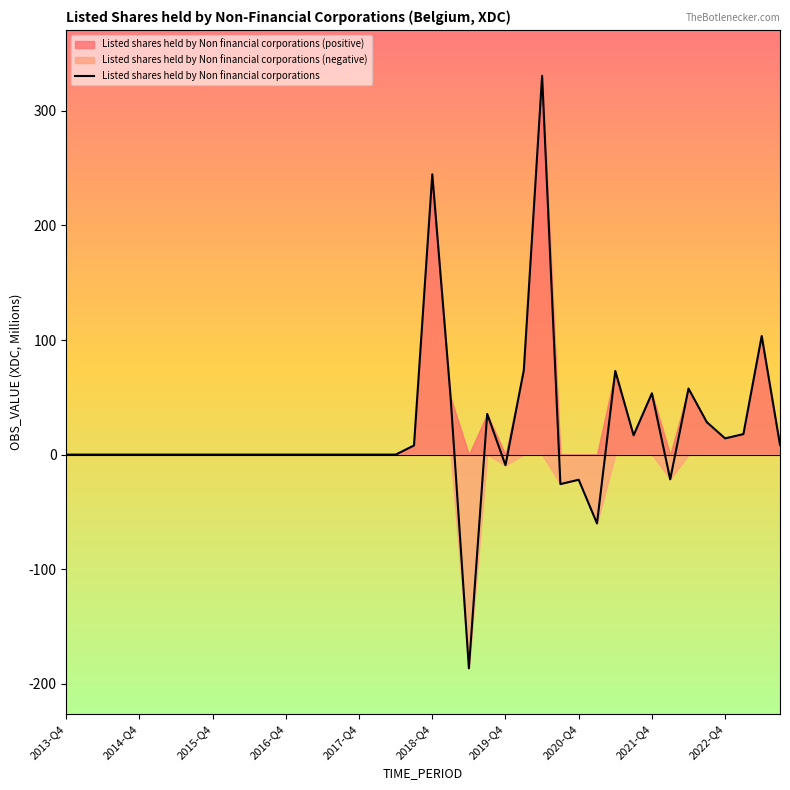

What is the maximum value for Listed shares held by Non financial corporations?

330.7